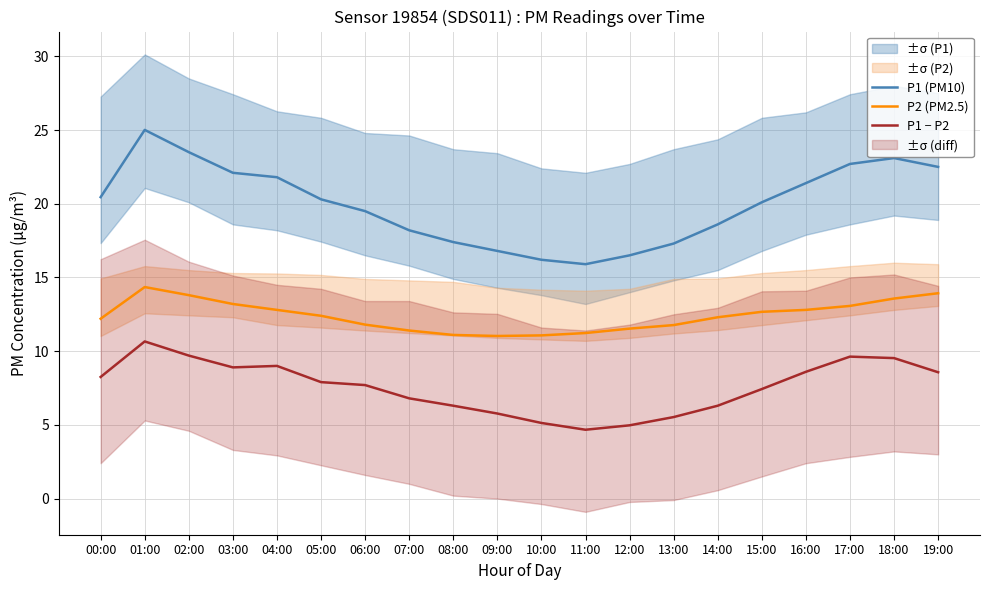

What is the average value of the P1 − P2 series?

7.6